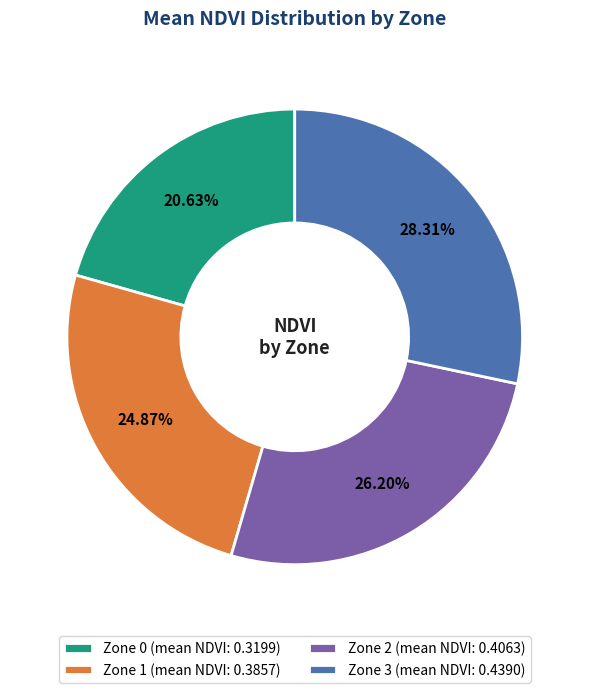

Count the number of slices in the pie.

4